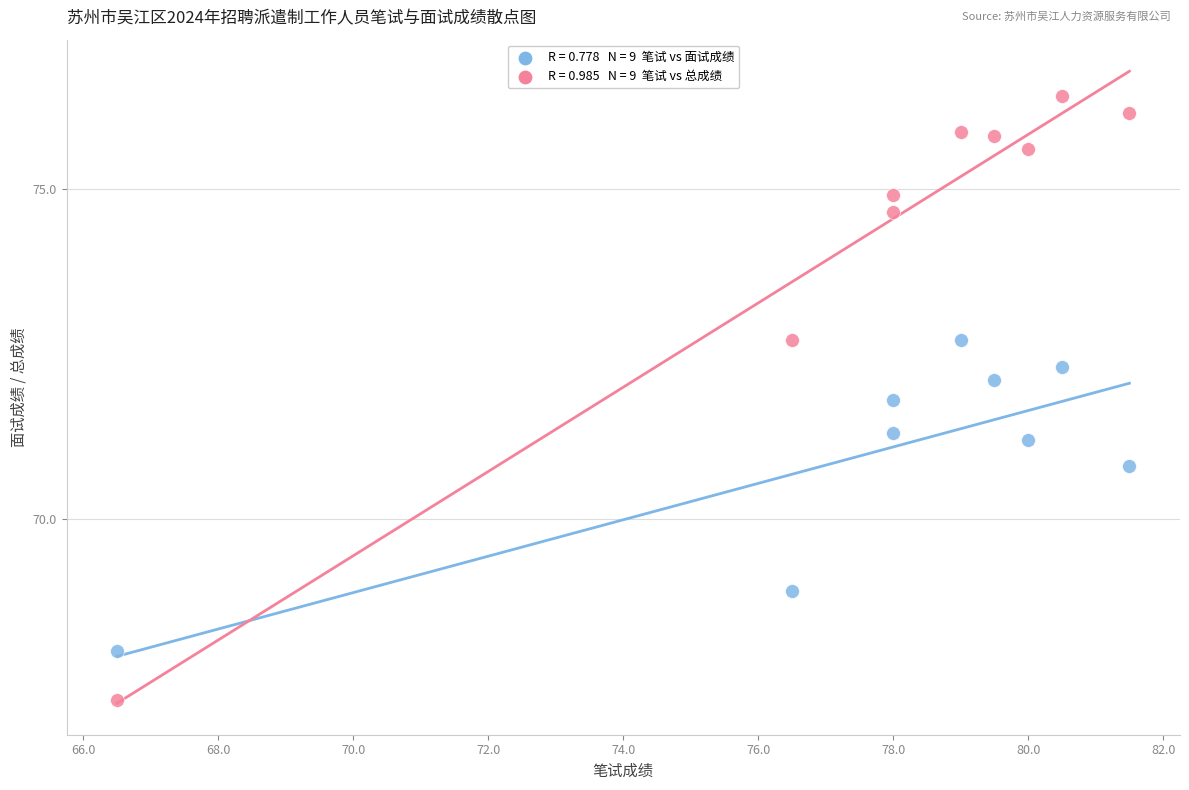

Across all data points, what is the range of X values (max minus min)?

15.0